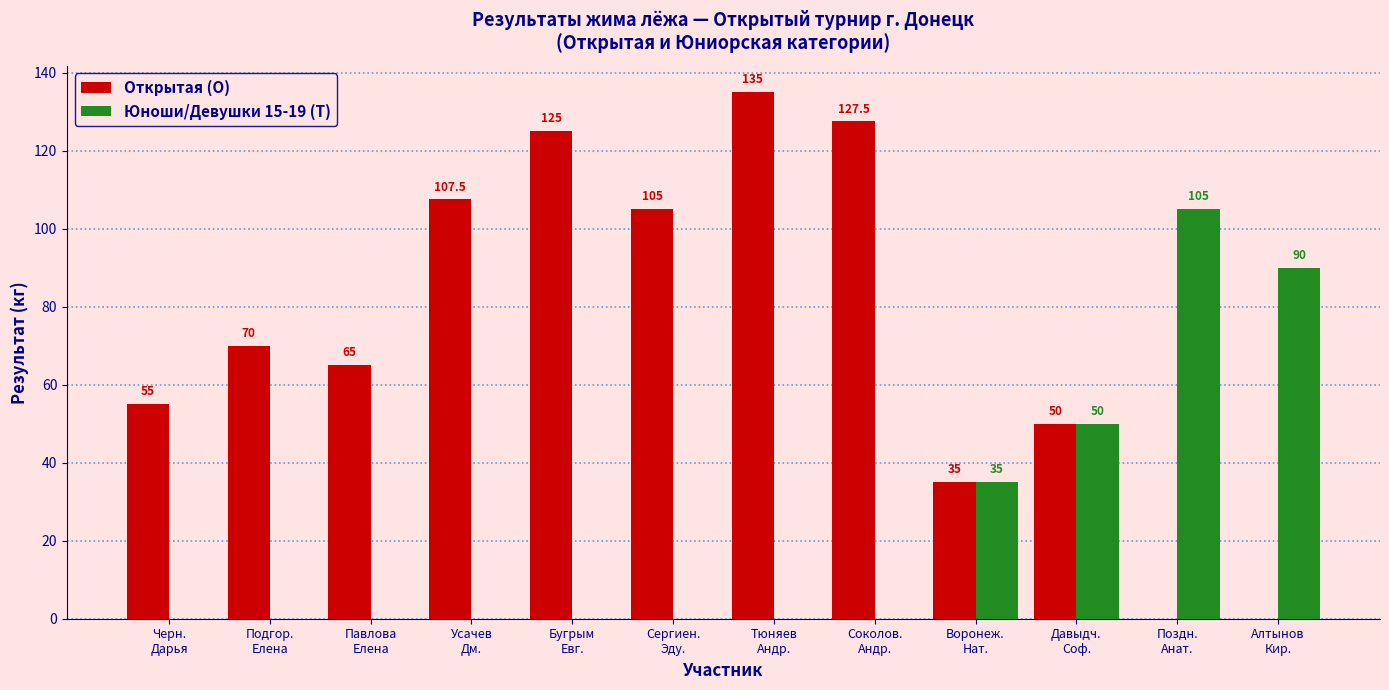

The value of Открытая (O) at Усачев
Дм. is 141.3. True or false?

False